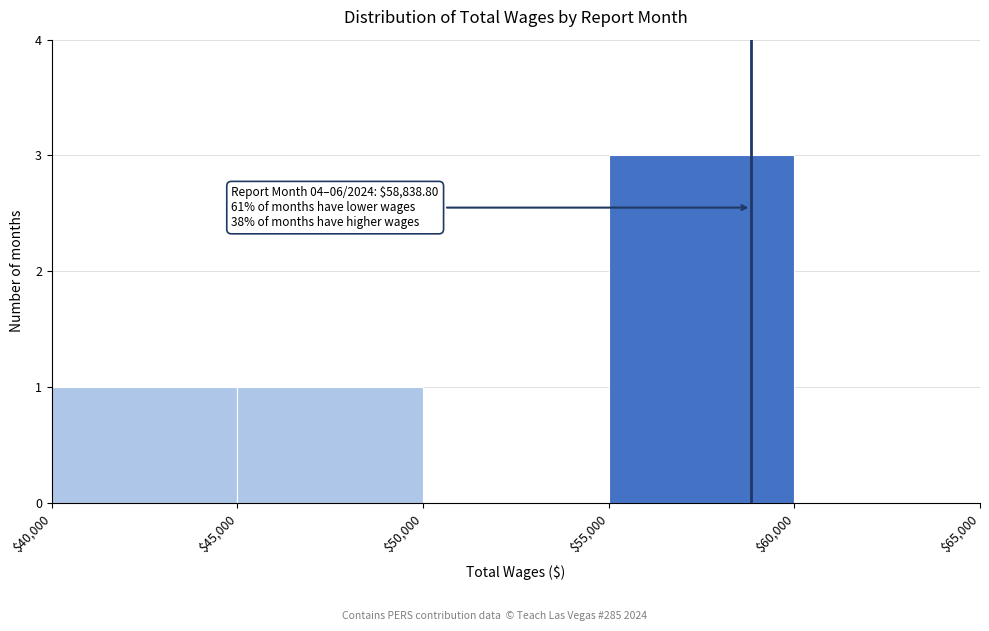

Over which range of the x-axis is the bar tallest?

$55,000 to $60,000